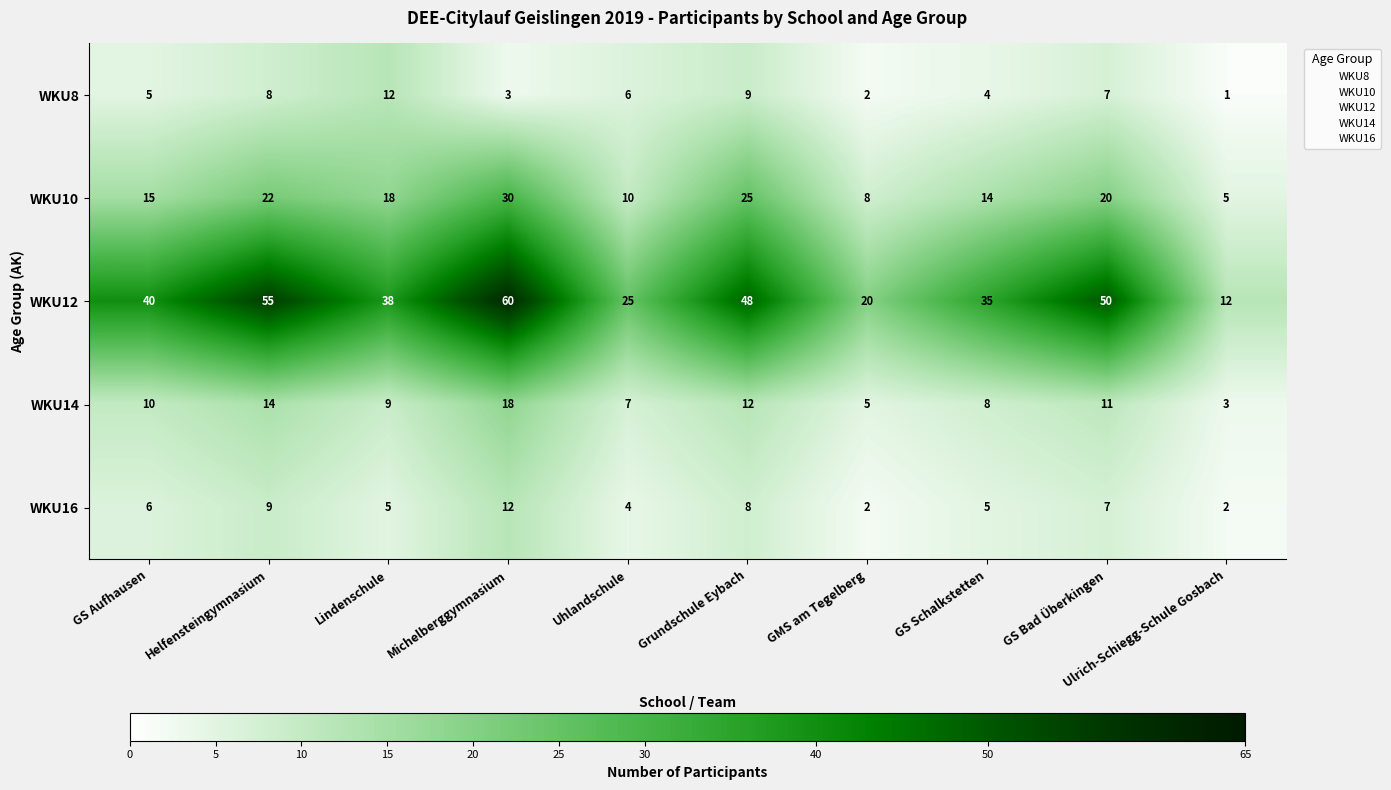

At which category does the chart reach its minimum across all series?

Ulrich-Schiegg-Schule Gosbach